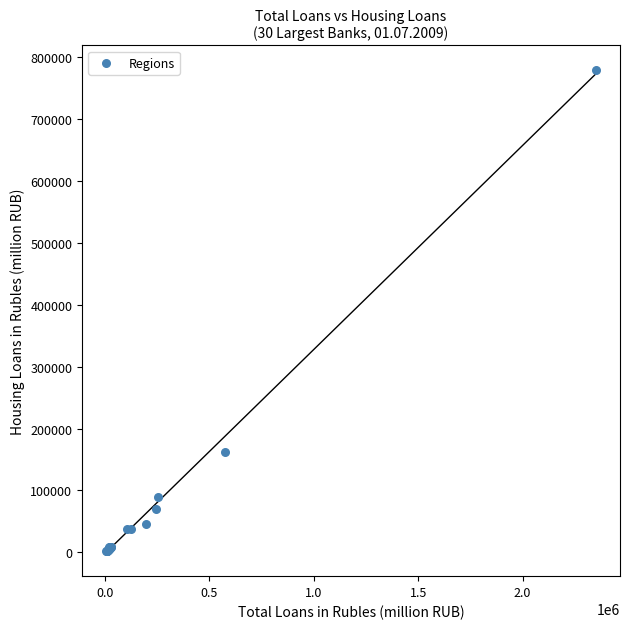

What Y value in the scatter plot is closest to 390633?

161697.0